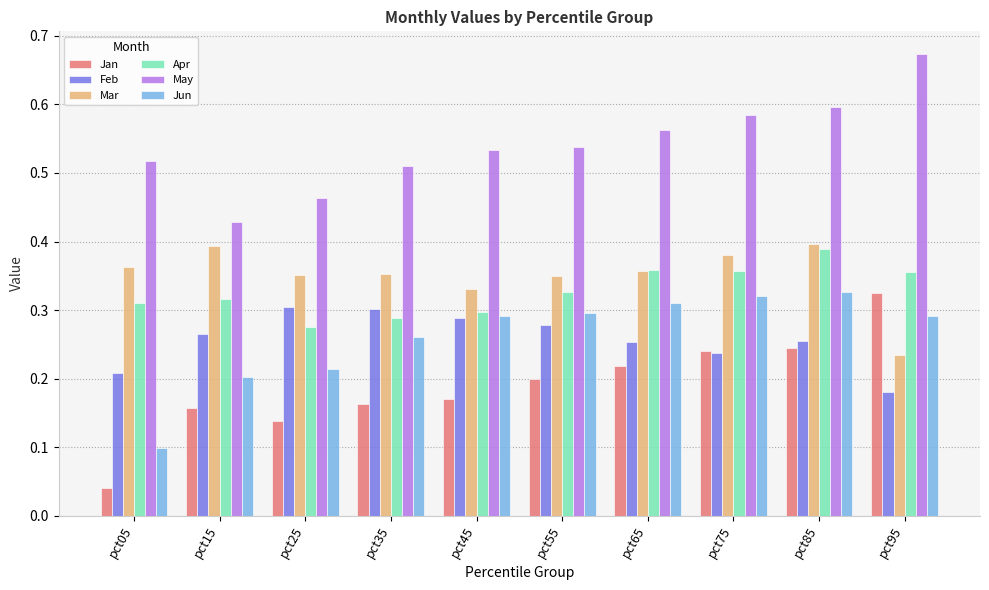

What are all the series names shown in the legend?

Jan, Feb, Mar, Apr, May, Jun